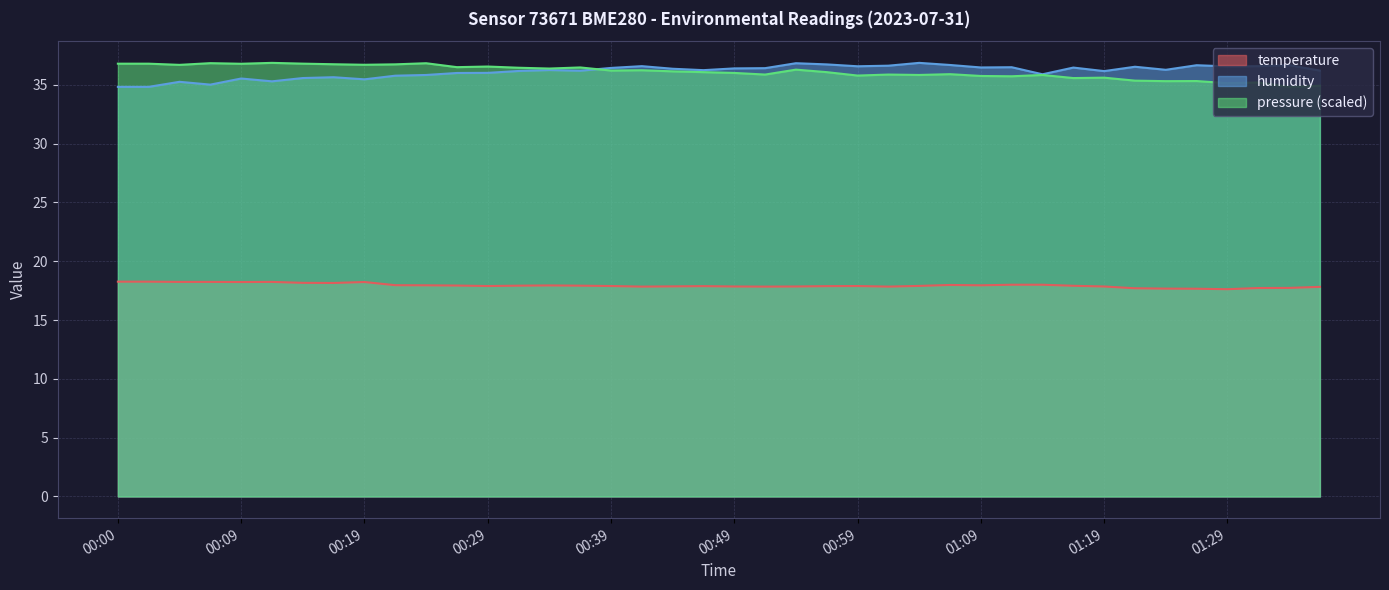

At which label is temperature closest to 17?

01:29